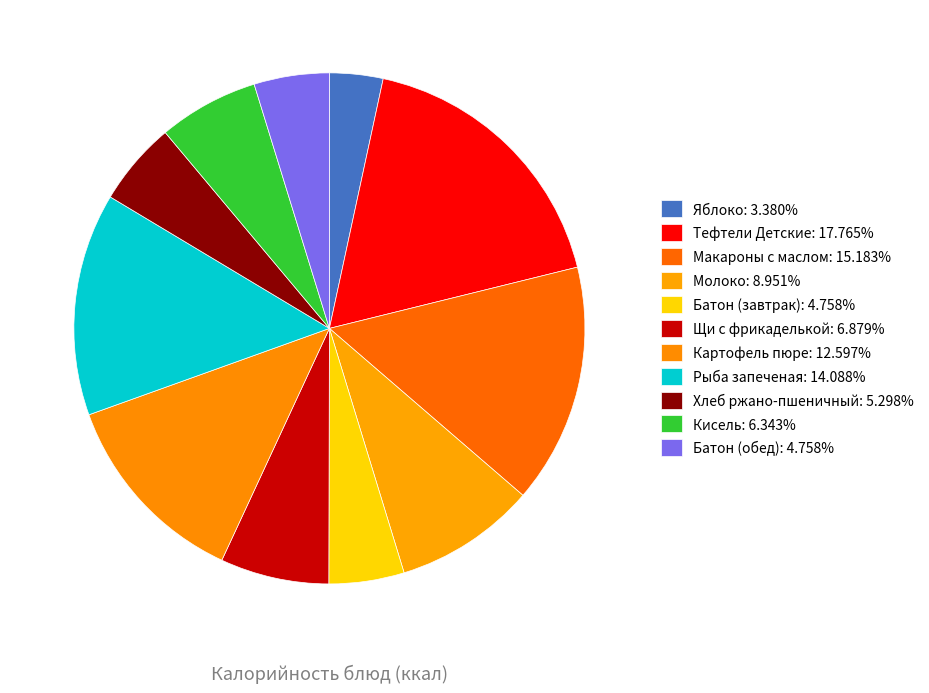

What portion of the pie excludes Батон (обед)?

95.2%